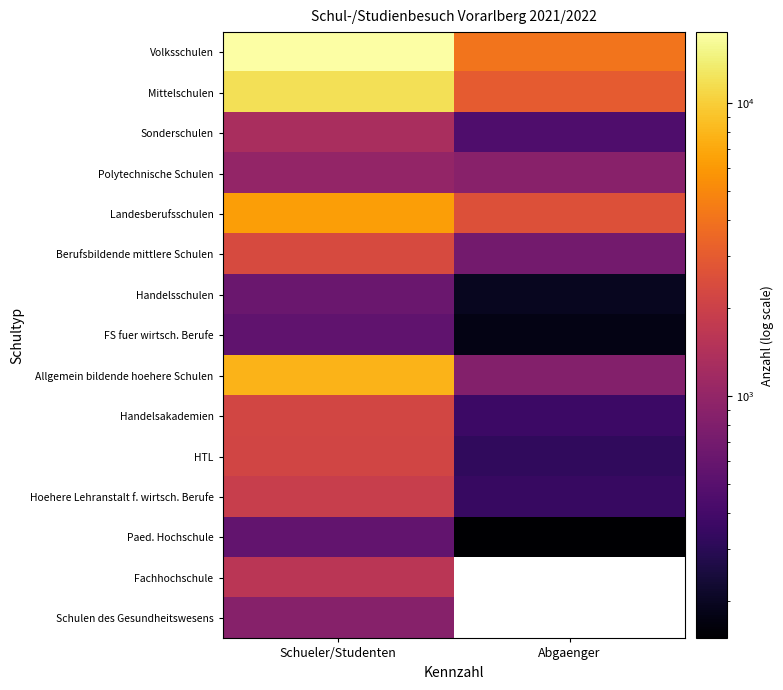

How many data points does each series have?

2